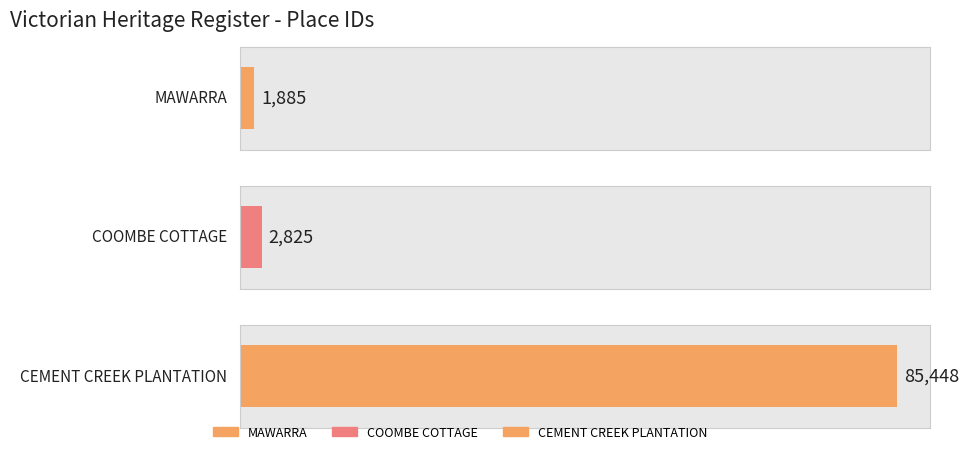

At which label does the data first exceed 2825?

CEMENT CREEK PLANTATION